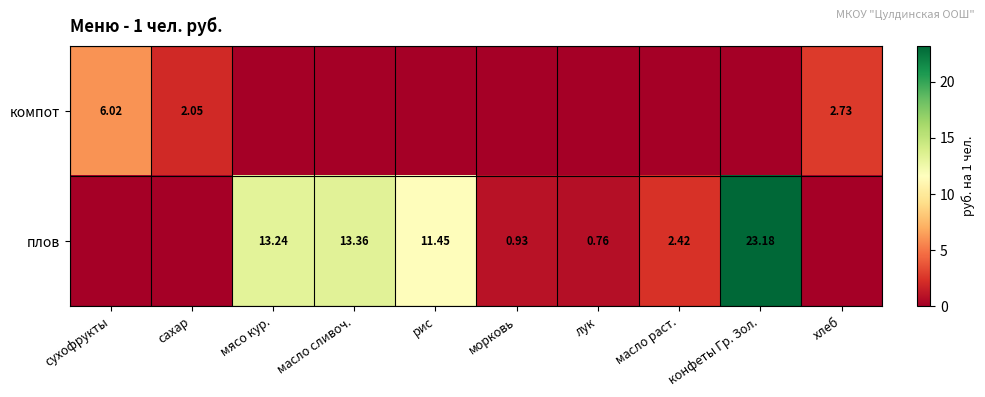

Which series has the largest total across all categories?

плов